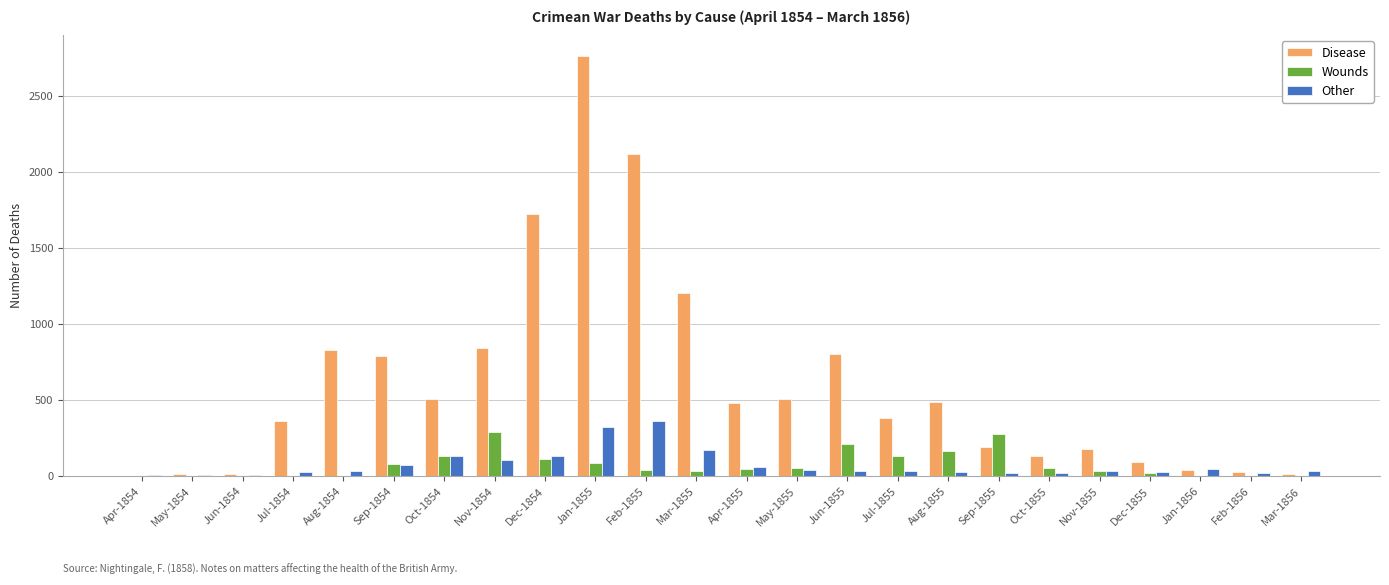

What is the maximum value shown in the chart?

2761